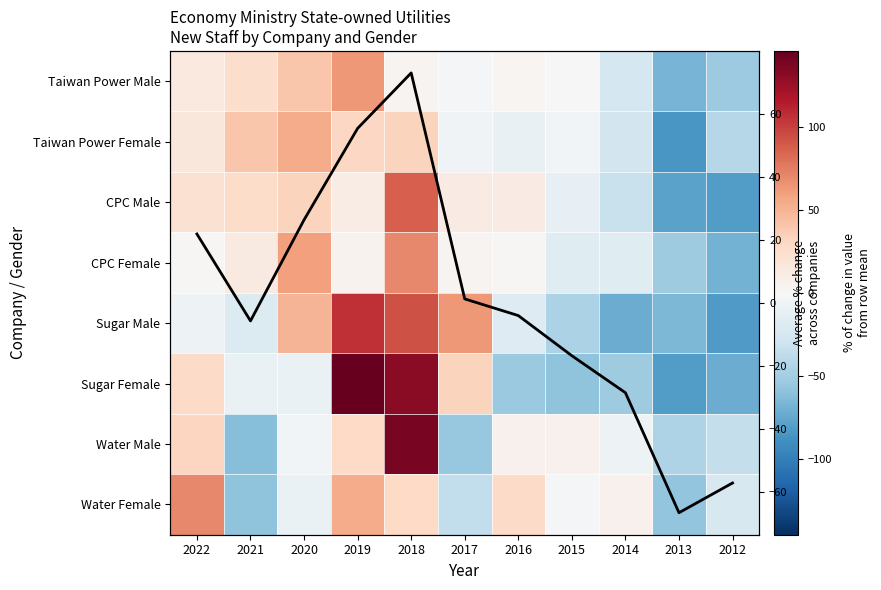

At which label does Sugar Female first exceed -9?

2022